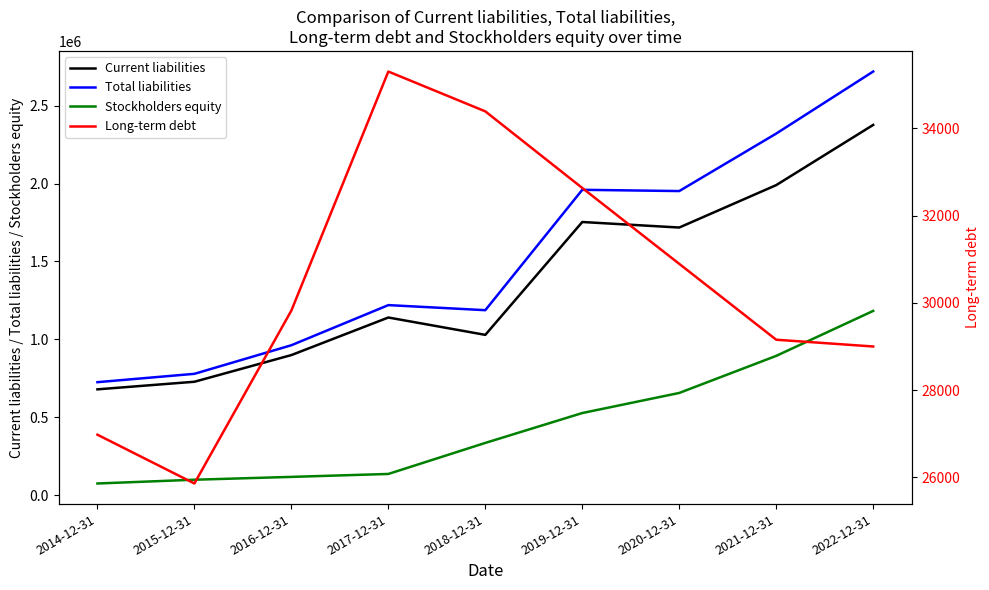

How many data points does each series have?

9